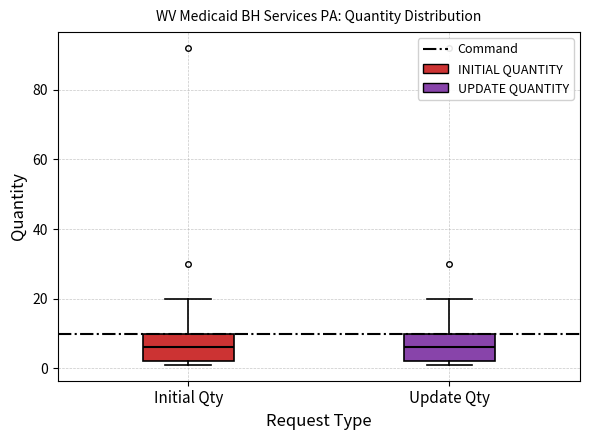

Reading left to right, read every box against the y-axis: the position of its median line, the range the box covers, and the ends of its whiskers. The values are not printed on the chart, so give them approximately, as read against the axis.

Initial Qty: median 6, box 2 to 10, whiskers 2 (just below the box's lower edge) to 20
Update Qty: median 6, box 2 to 10, whiskers 2 (just below the box's lower edge) to 20